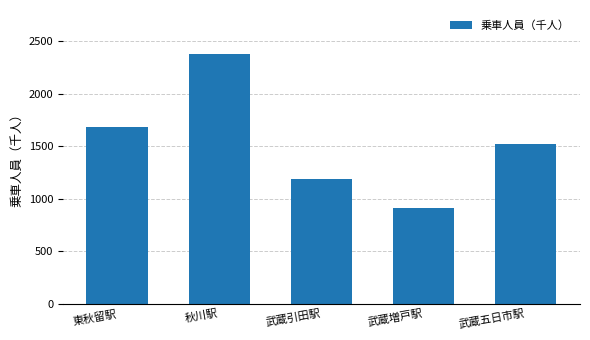

Reading left to right, list all the values displayed in this chart.

東秋留駅=1681	秋川駅=2379	武蔵引田駅=1184	武蔵増戸駅=908	武蔵五日市駅=1524